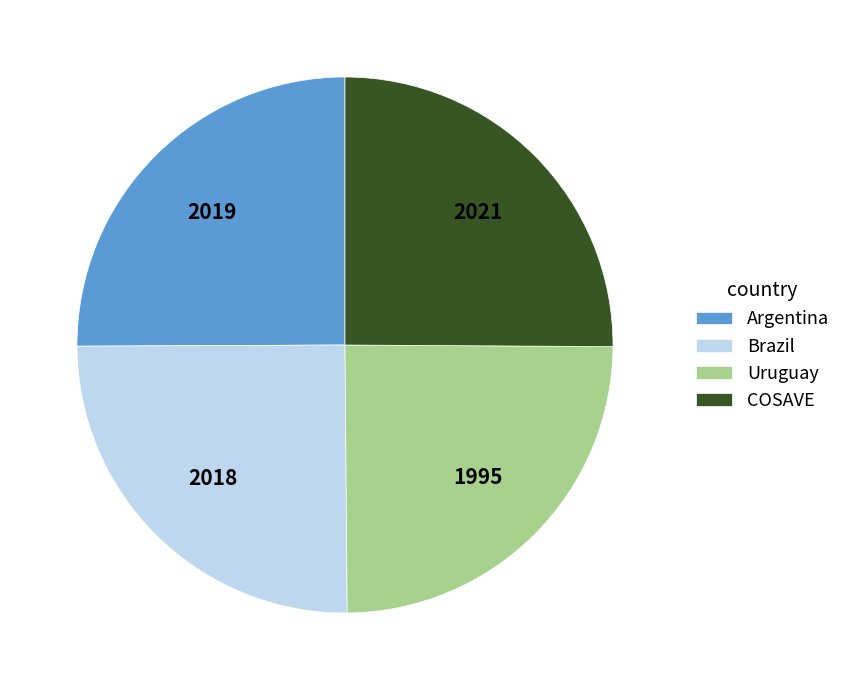

Does any single category account for the majority?

No